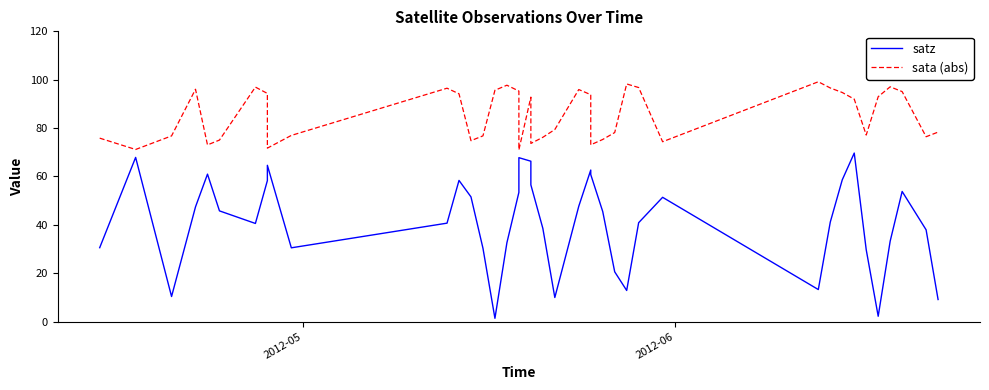

What are all the series names shown in the legend?

satz, sata (abs)